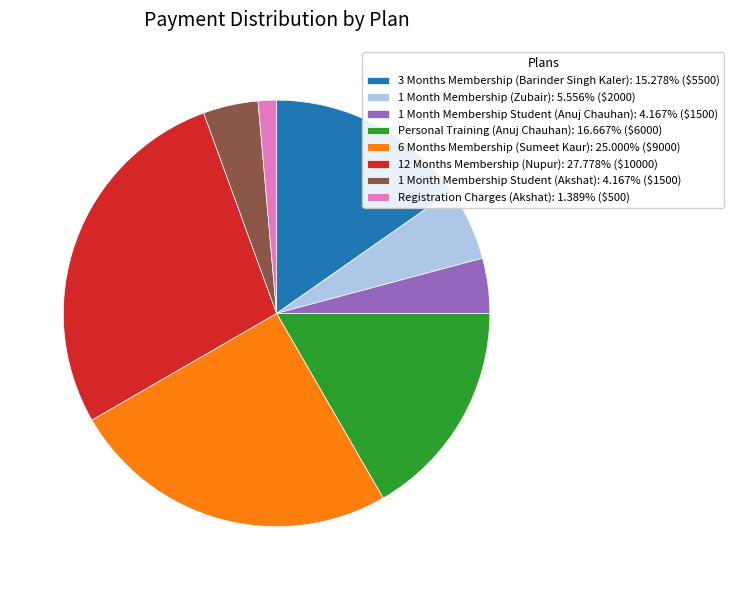

Which has a higher value, 6 Months Membership (Sumeet Kaur) or 3 Months Membership (Barinder Singh Kaler)?

6 Months Membership (Sumeet Kaur)